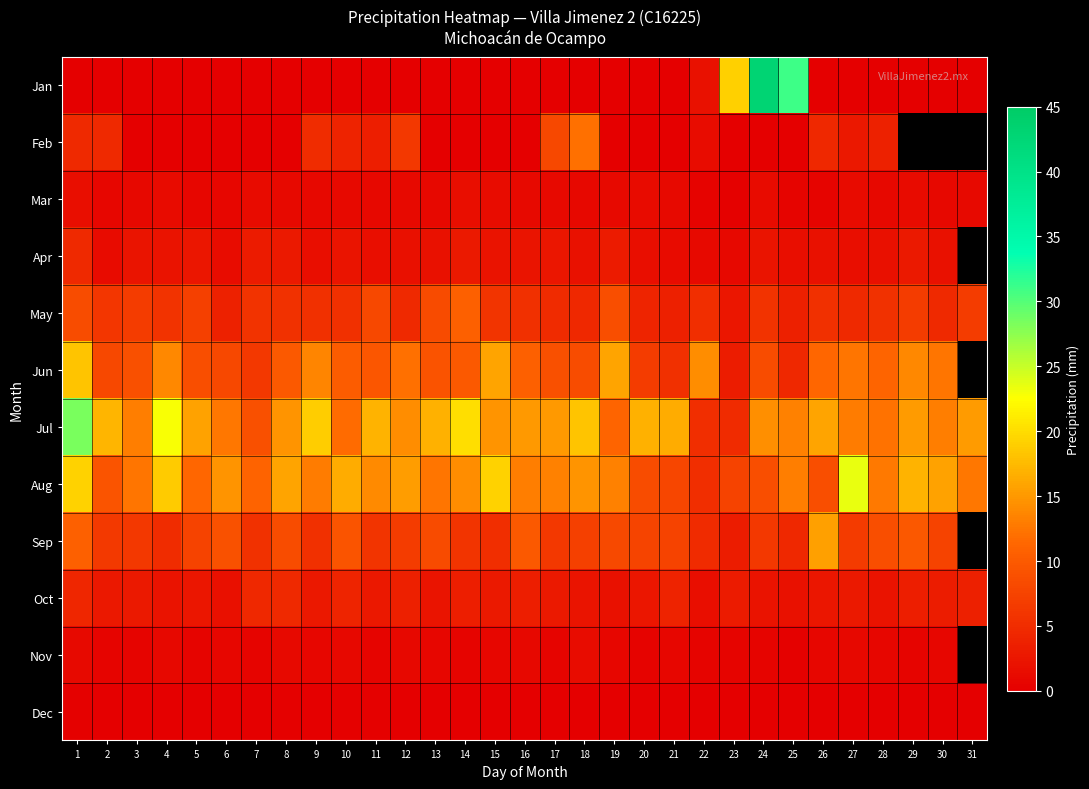

What is the maximum value shown in the chart?

43.0